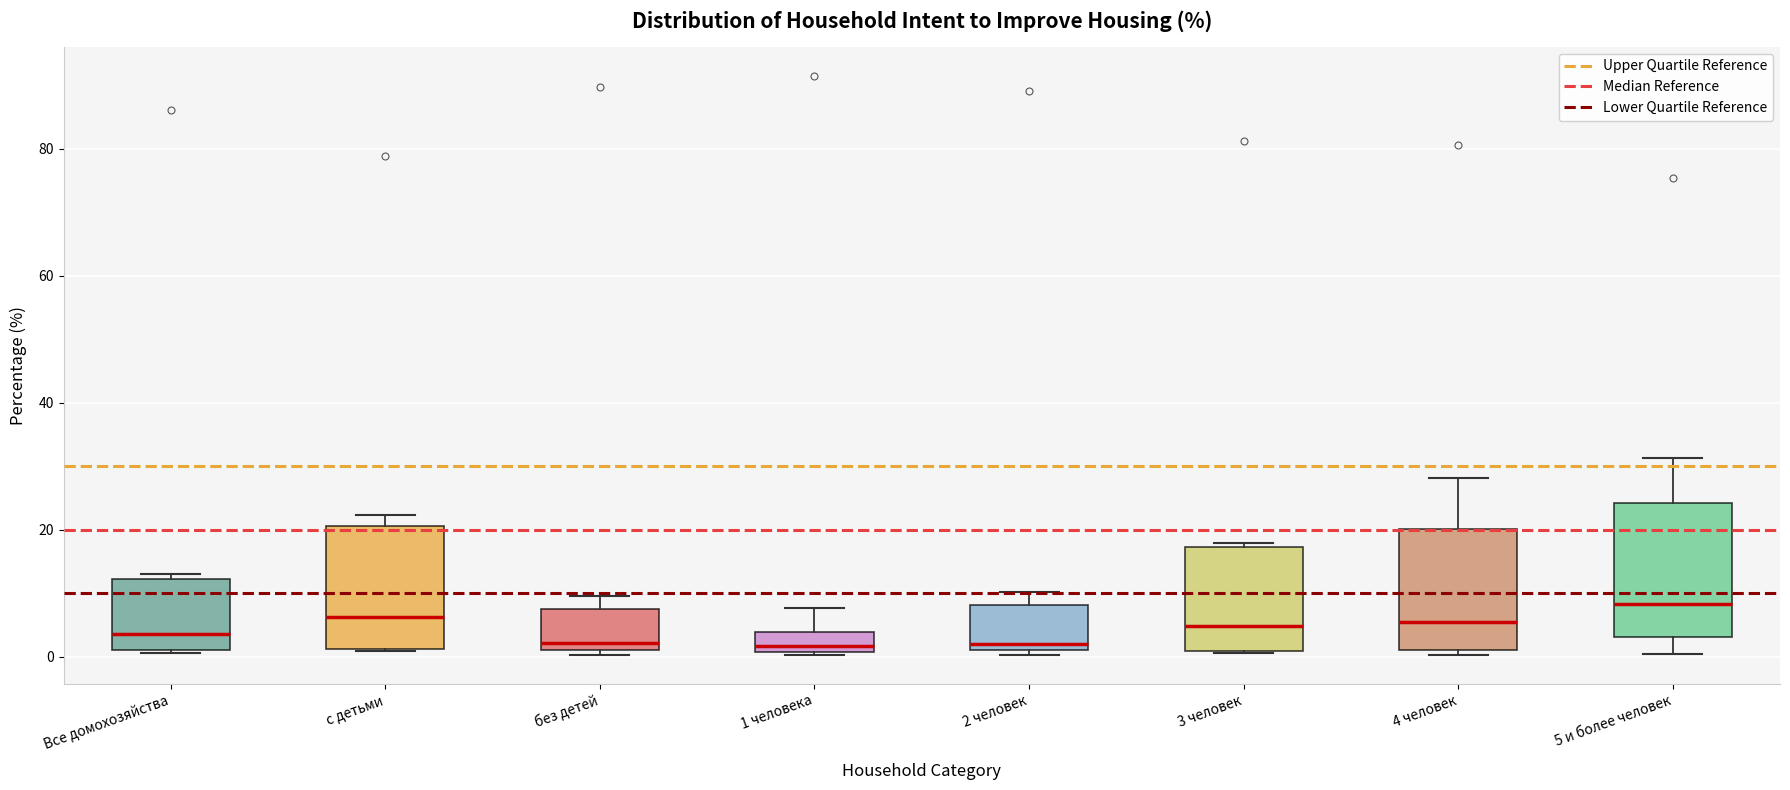

Reading left to right, read every box against the y-axis: the position of its median line, the range the box covers, and the ends of its whiskers. The values are not printed on the chart, so give them approximately, as read against the axis.

Все домохозяйства: median 4, box 2 to 12, whiskers 0 to 14
с детьми: median 6, box 2 to 20, whiskers 0 to 22
без детей: median 2, box 0 to 8, whiskers 0 (just below the box's lower edge) to 10
1 человека: median 2, box 0 to 4, whiskers 0 to 8
2 человек: median 2 (just above the box's lower edge), box 2 to 8, whiskers 0 to 10
3 человек: median 4, box 0 to 18, whiskers 0 to 18 (just above the box's upper edge)
4 человек: median 6, box 2 to 20, whiskers 0 to 28
5 и более человек: median 8, box 4 to 24, whiskers 0 to 32